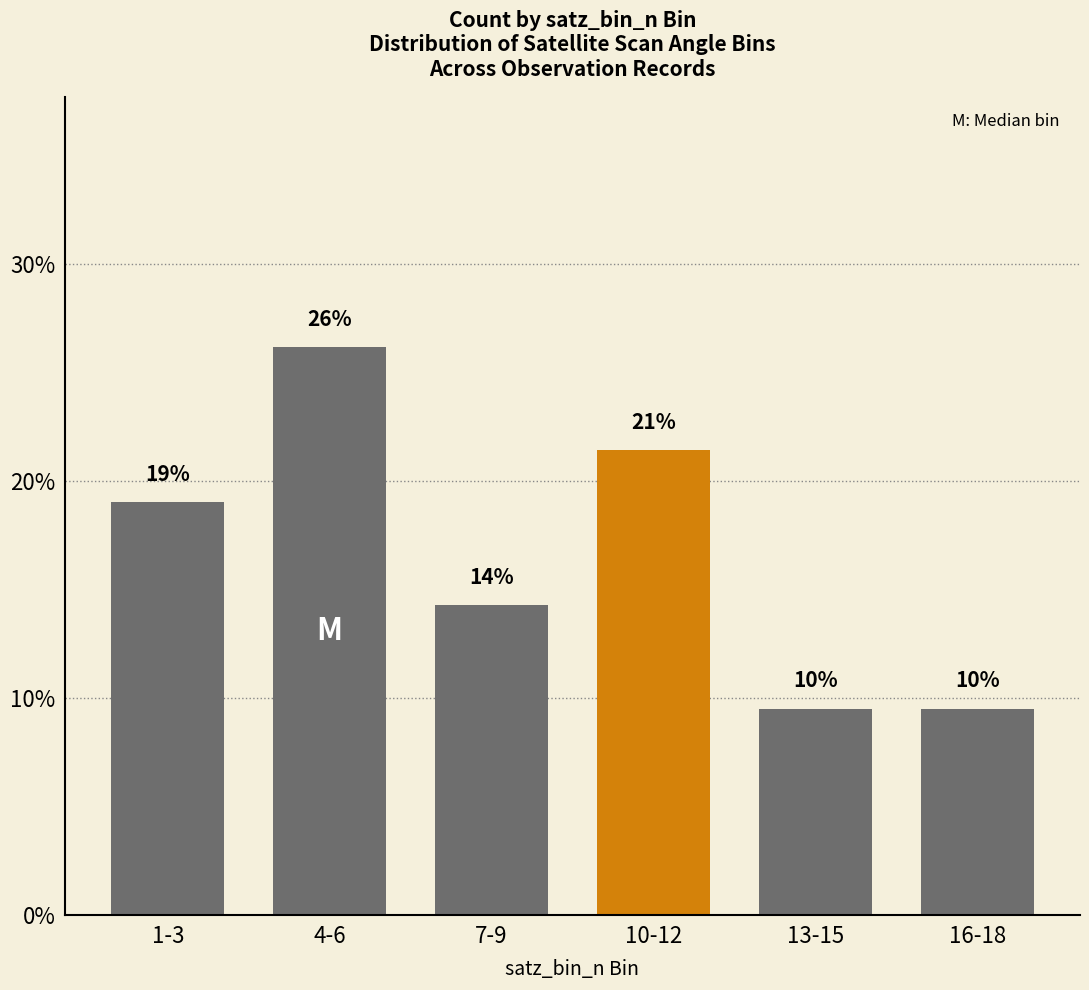

How many bars are there in total?

6